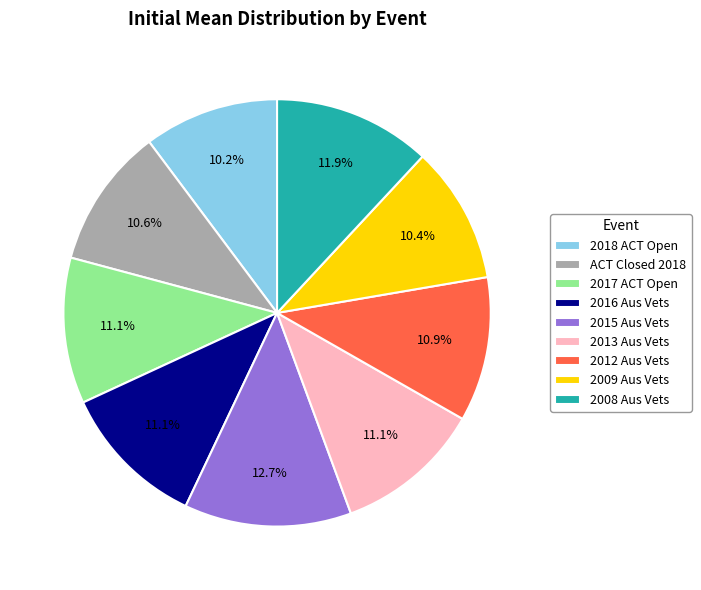

What is the ratio of the value at 2012 Aus Vets to the value at 2013 Aus Vets?

1.0